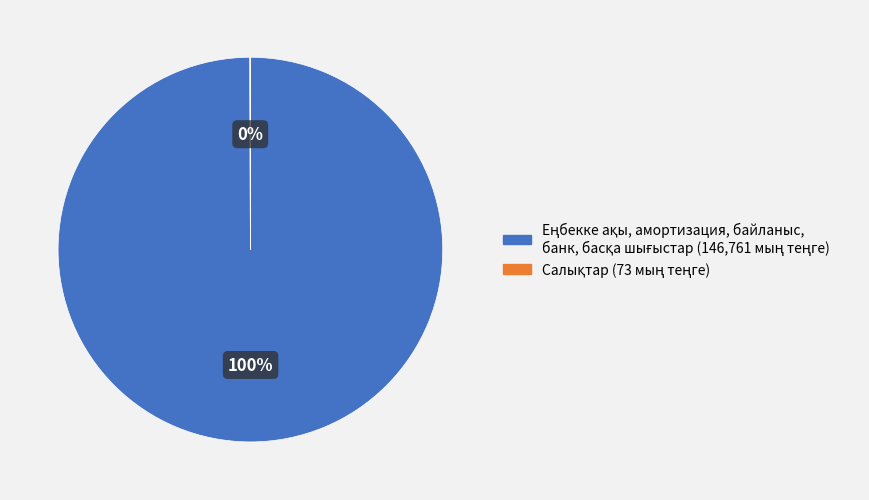

Is there a majority slice in this chart?

Yes